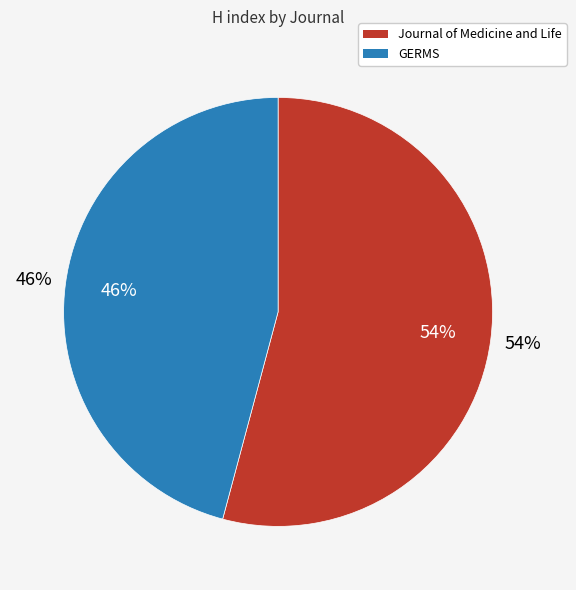

Which category accounts for the majority?

Journal of Medicine and Life